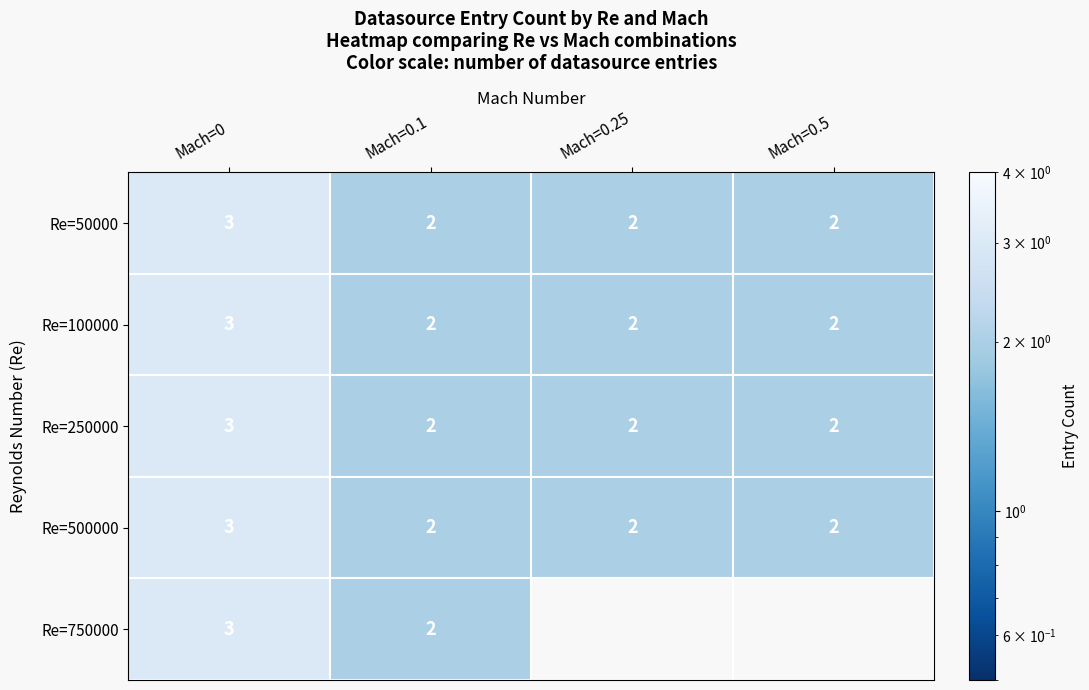

How many Re=250000 values are between 2 and 3?

4